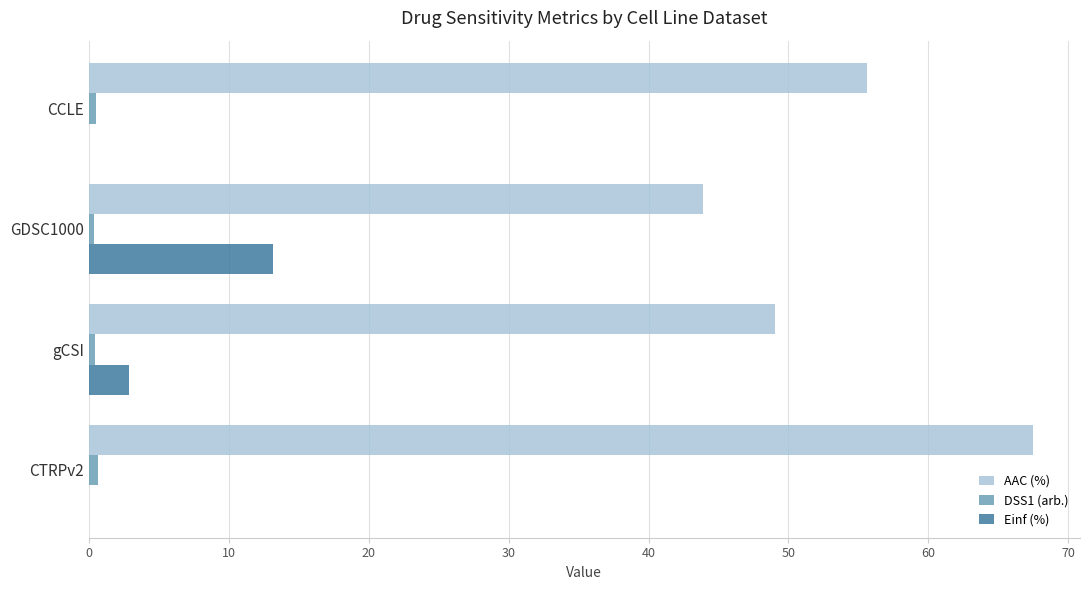

At which label is Einf (%) closest to 6?

gCSI